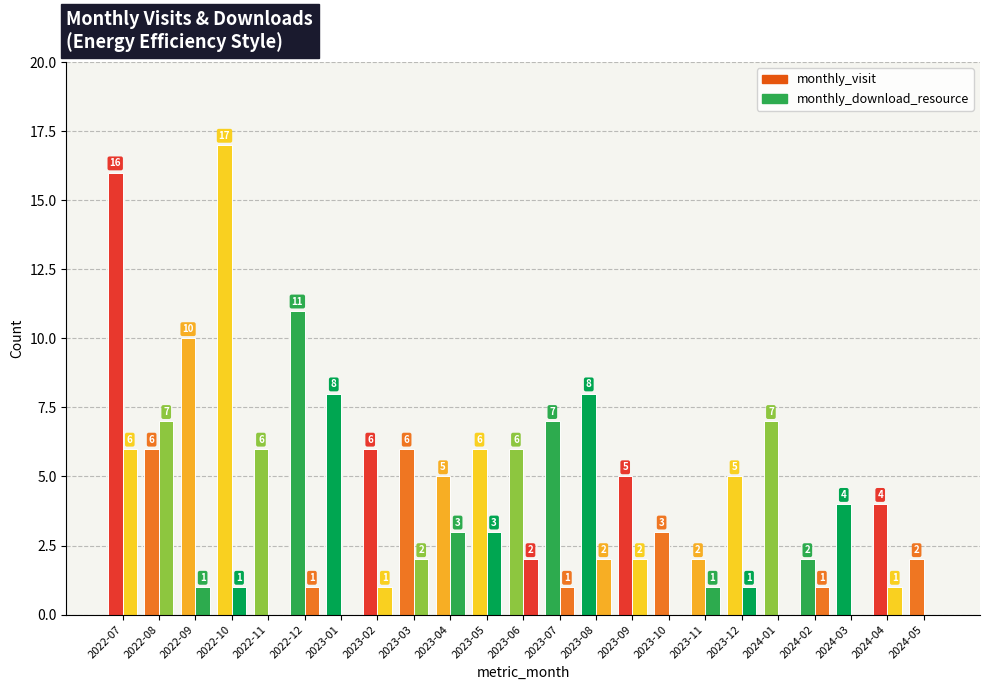

The monthly_visit series shows 2 at 2024-02. True or false?

True